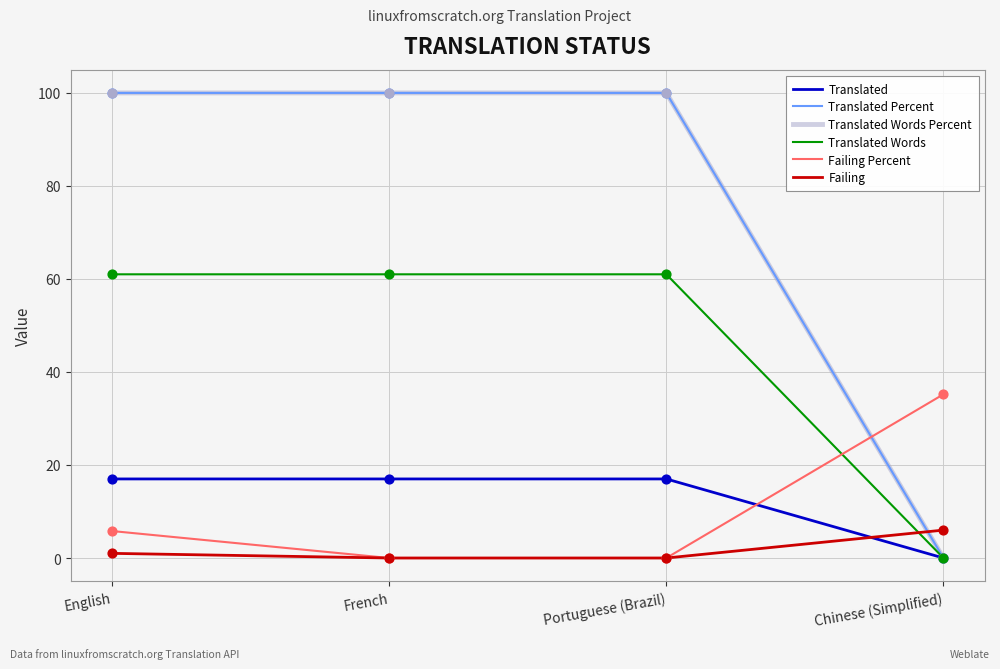

At which category is the sum across all series the highest?

English